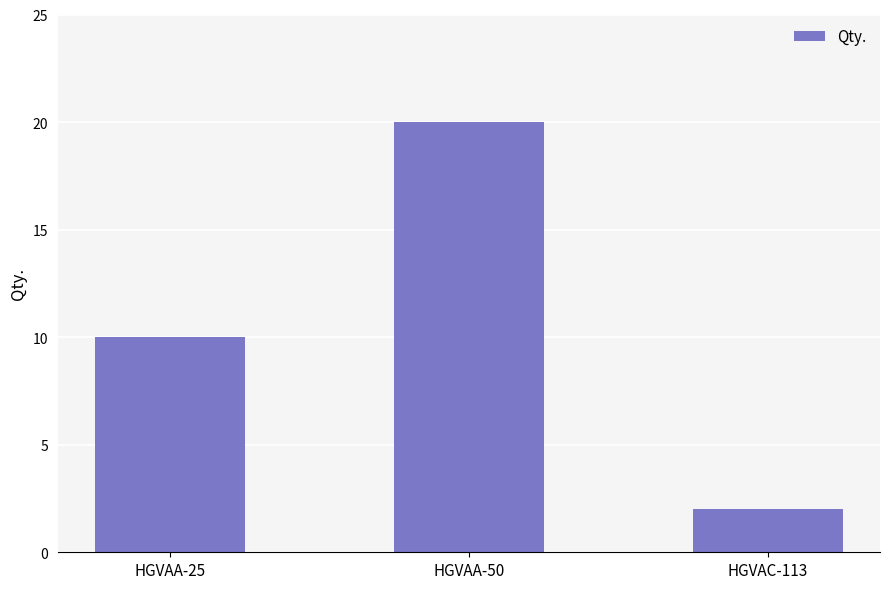

Reading right to left, list all the values displayed in this chart.

HGVAC-113=2	HGVAA-50=20	HGVAA-25=10